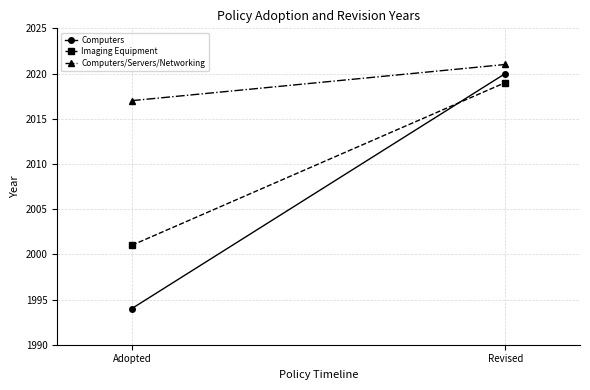

What position from the left is Adopted?

1